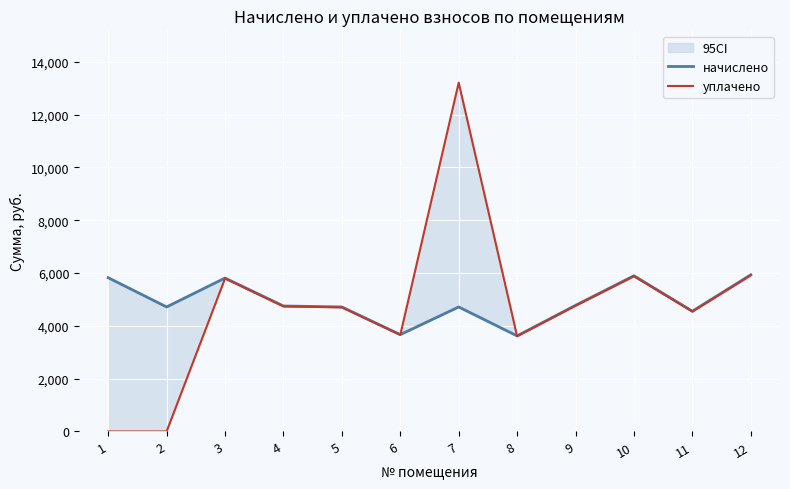

Count the number of categories in the chart.

12